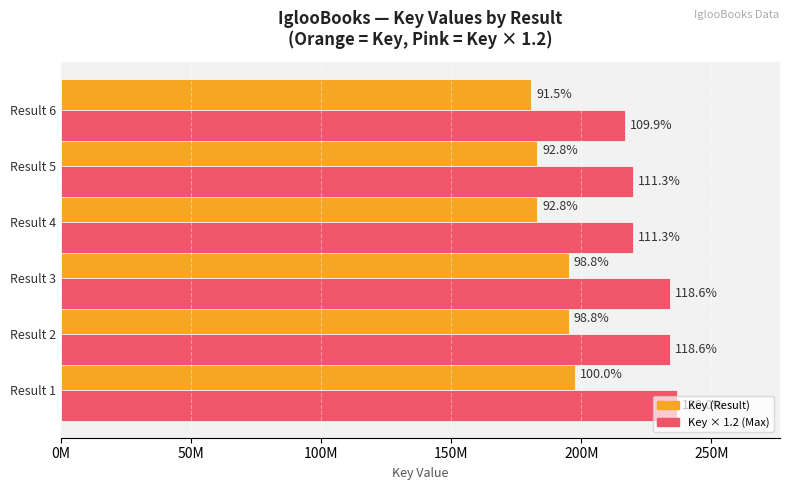

What are all the series names shown in the legend?

Key (Result), Key × 1.2 (Max)